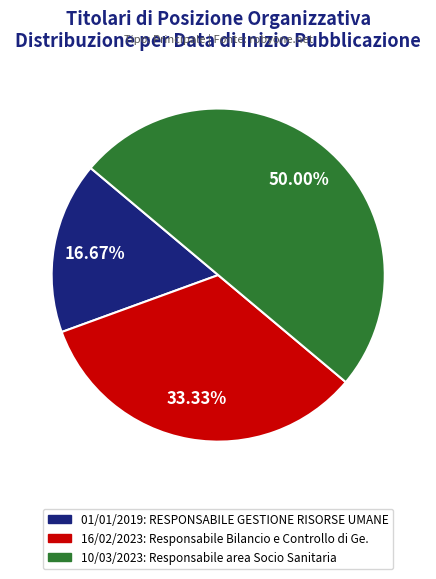

Which category has the biggest portion of the pie?

10/03/2023